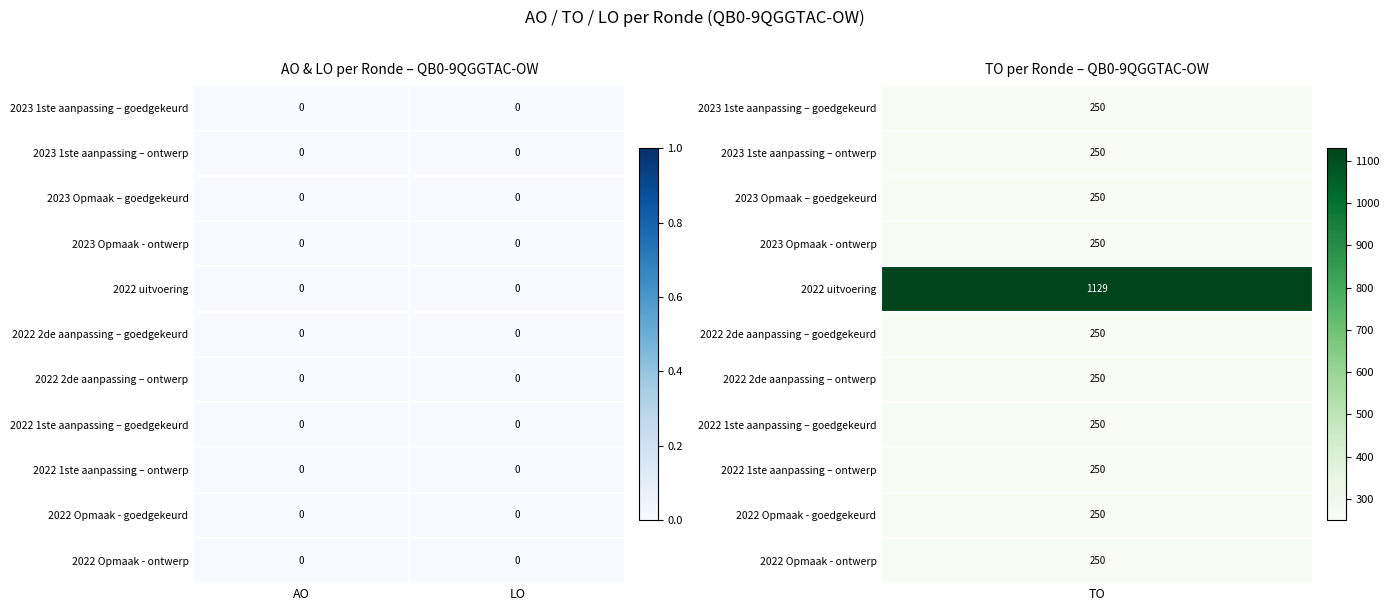

Which series has the widest spread of values?

2022 uitvoering